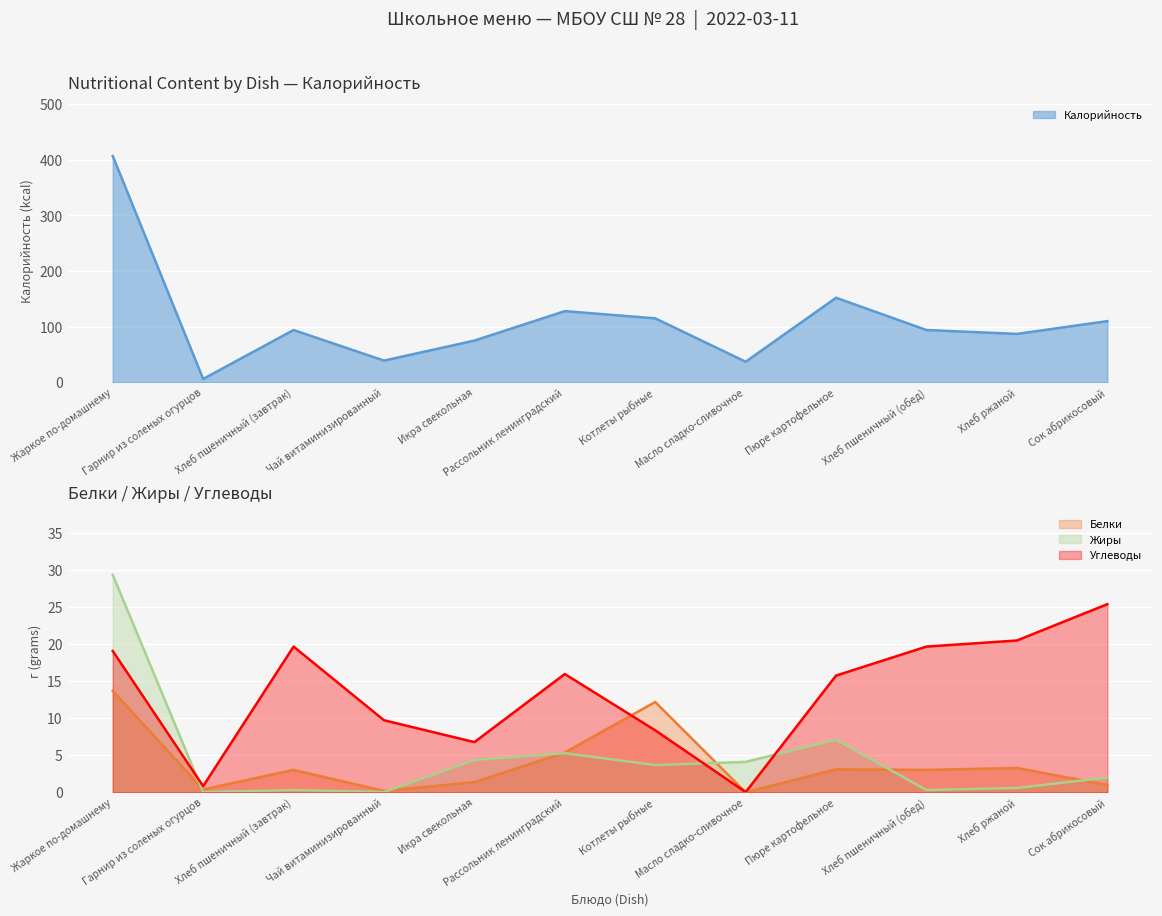

Which series has the largest range (max minus min)?

Калорийность